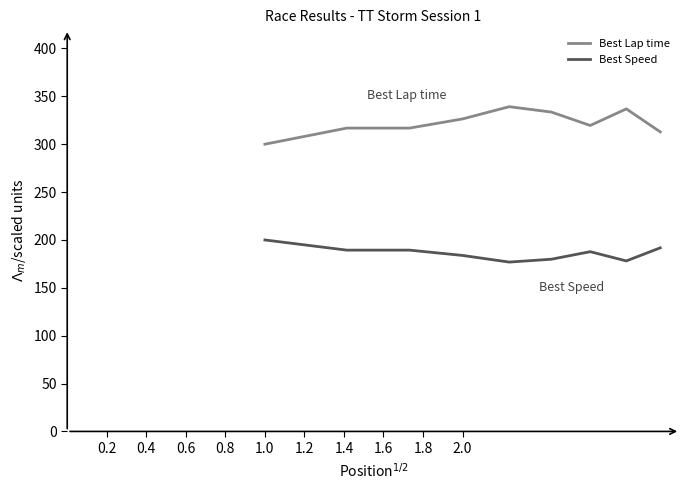

What is the greatest value displayed?

339.2